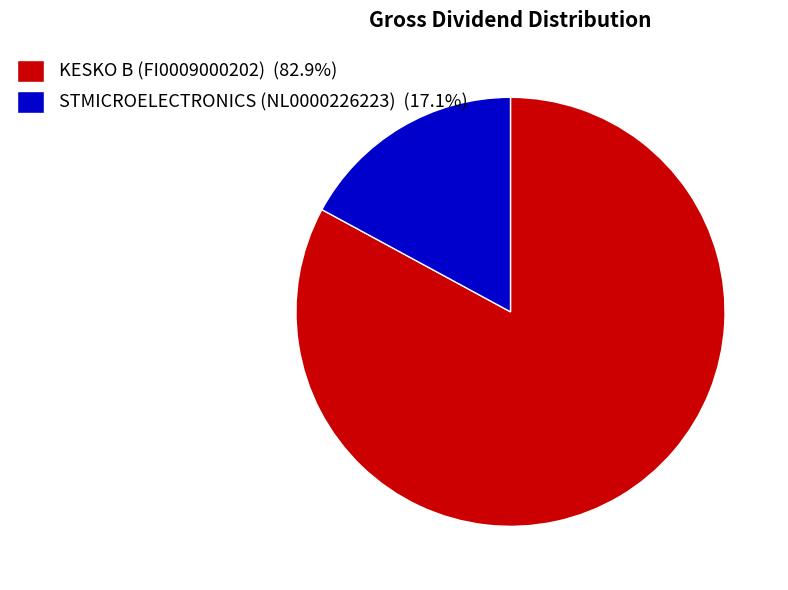

Rank the categories by value from lowest to highest.

STMICROELECTRONICS (NL0000226223), KESKO B (FI0009000202)